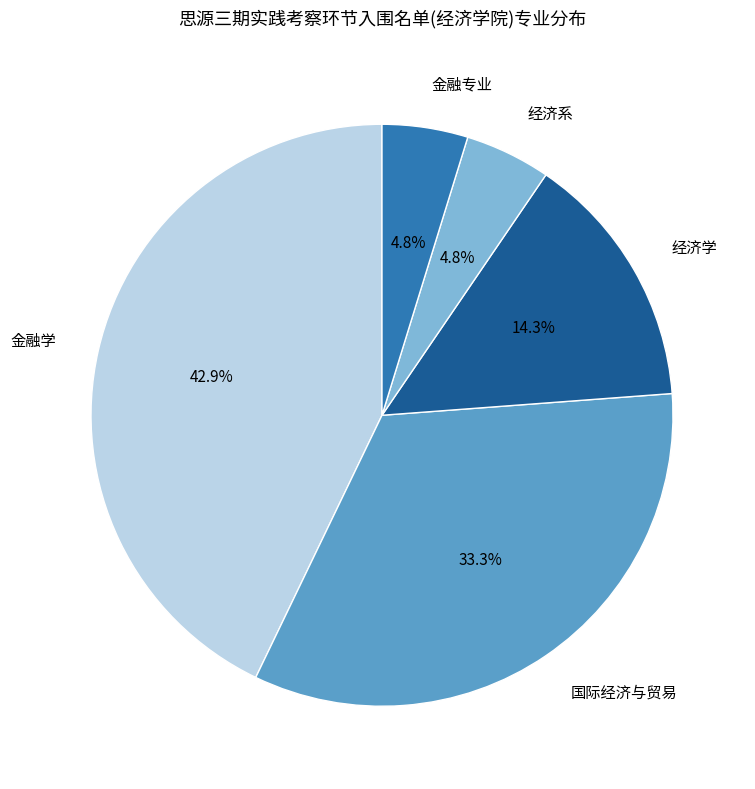

Between 金融学 and 经济学, which is larger?

金融学